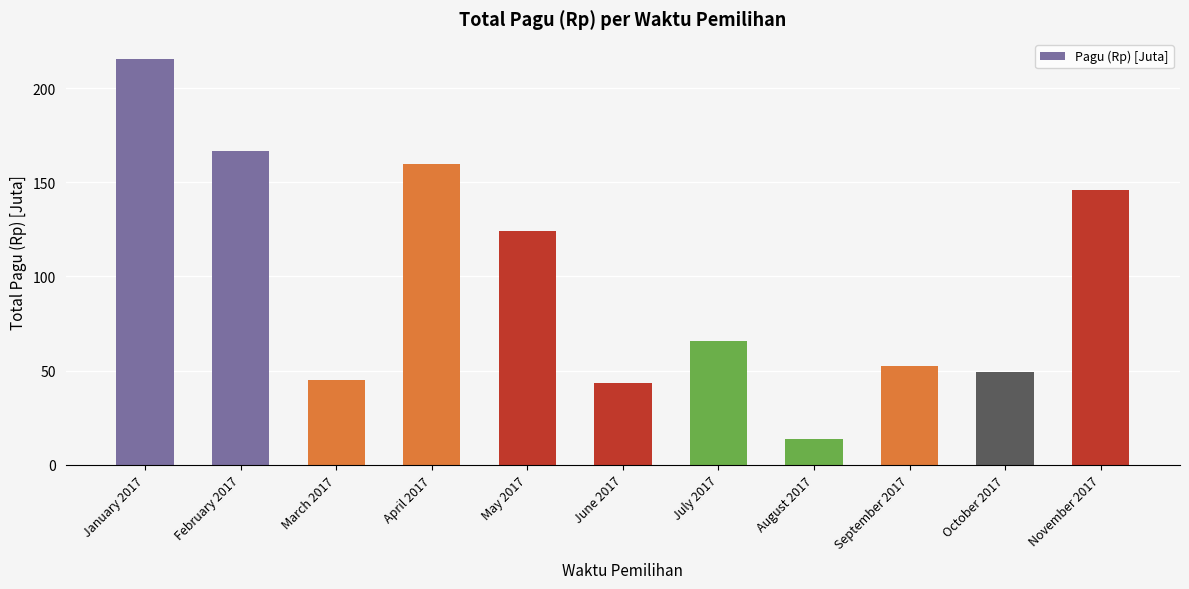

At which label does the data first exceed 65?

January 2017